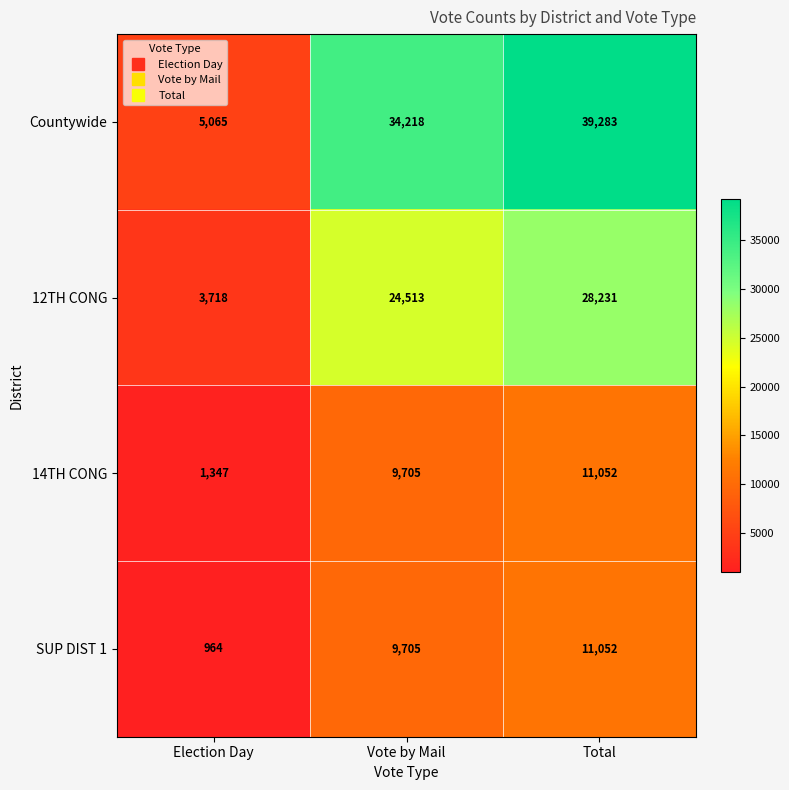

What is the lowest value of the Countywide series?

5065